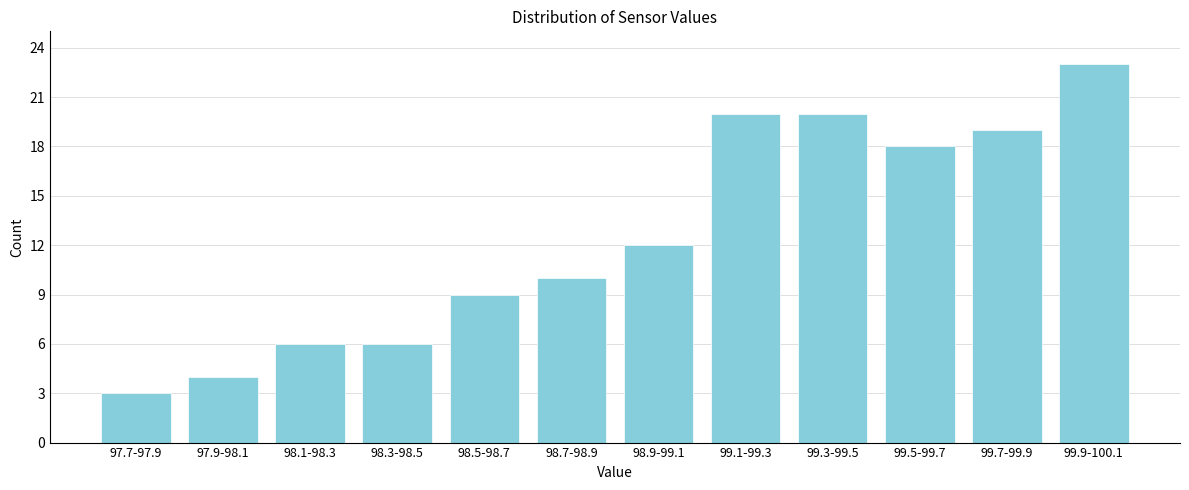

Reading left to right, list all the values displayed in this chart.

3	4	6	6	9	10	12	20	20	18	19	23